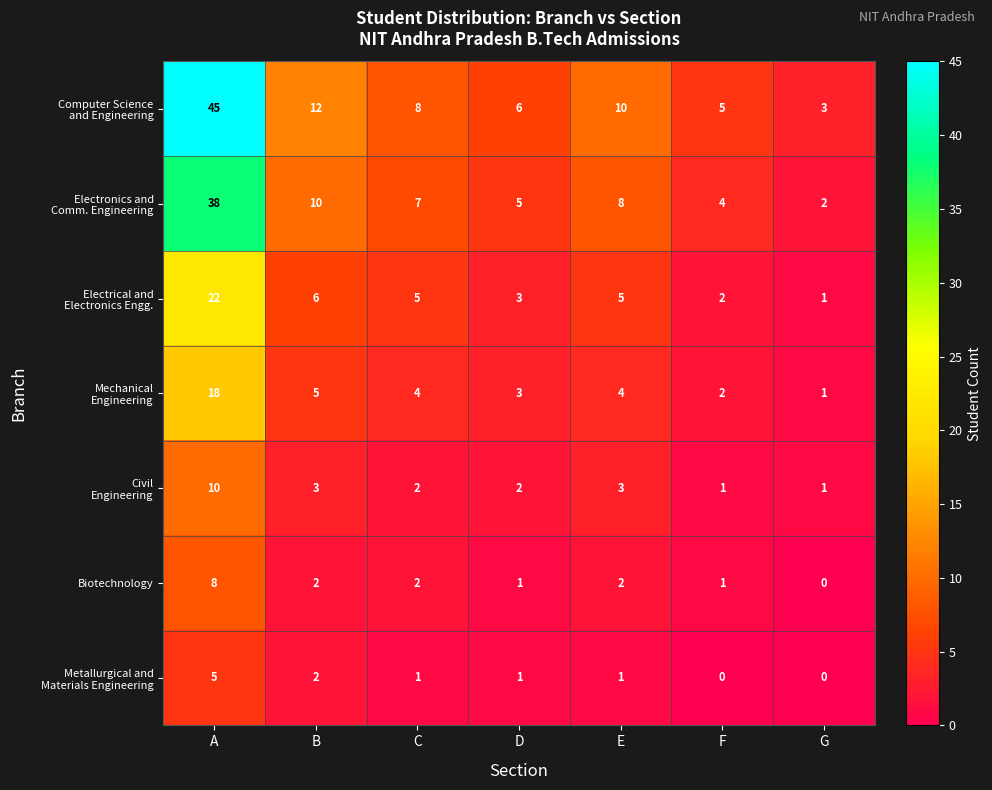

What is the greatest value displayed?

45